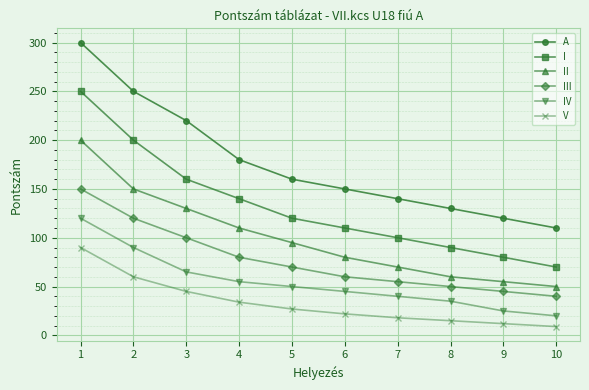

What is the value of the II point at the 1st from the left?

200